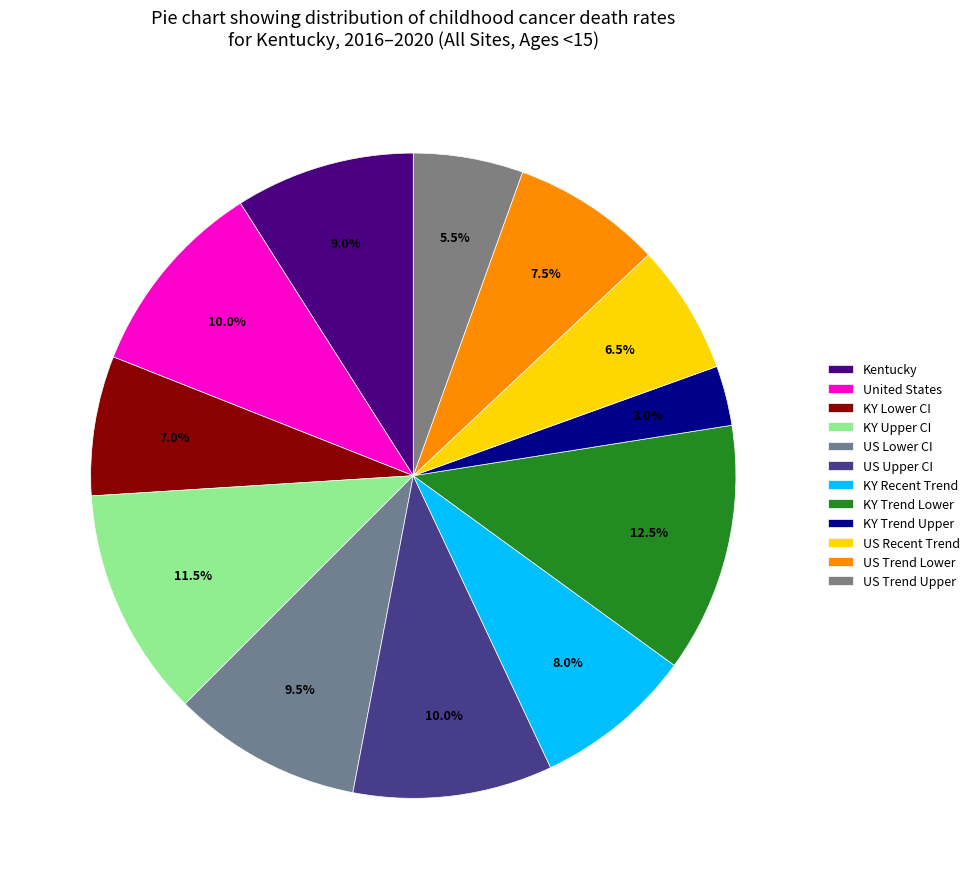

How many slices are in this pie chart?

12